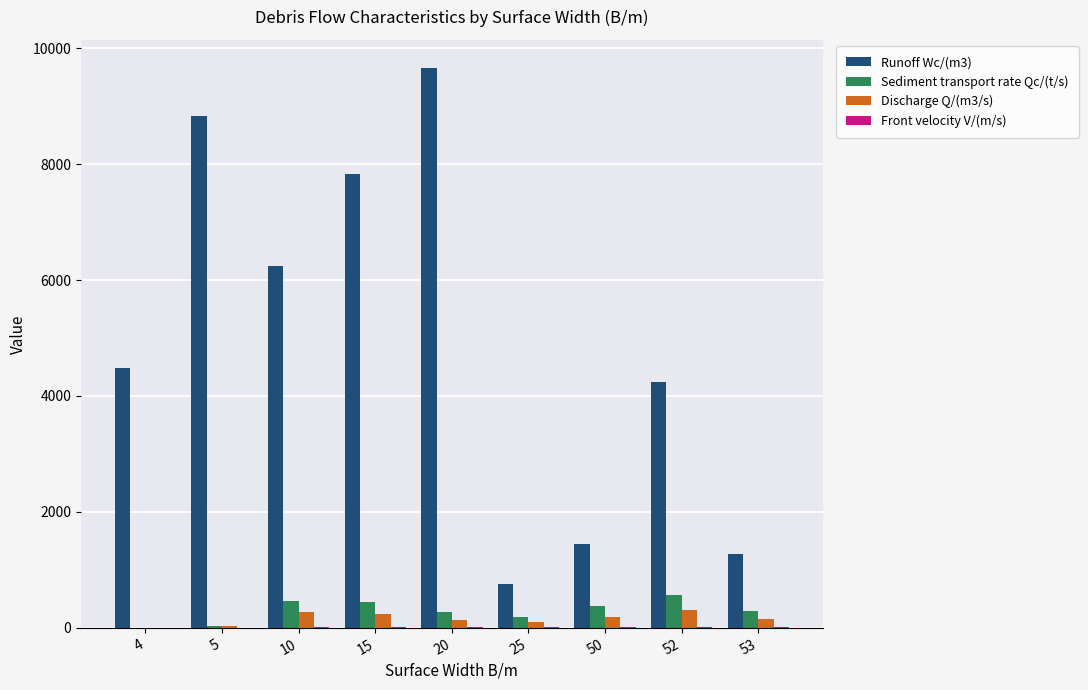

Are the bars grouped side by side (vs. stacked)?

Yes